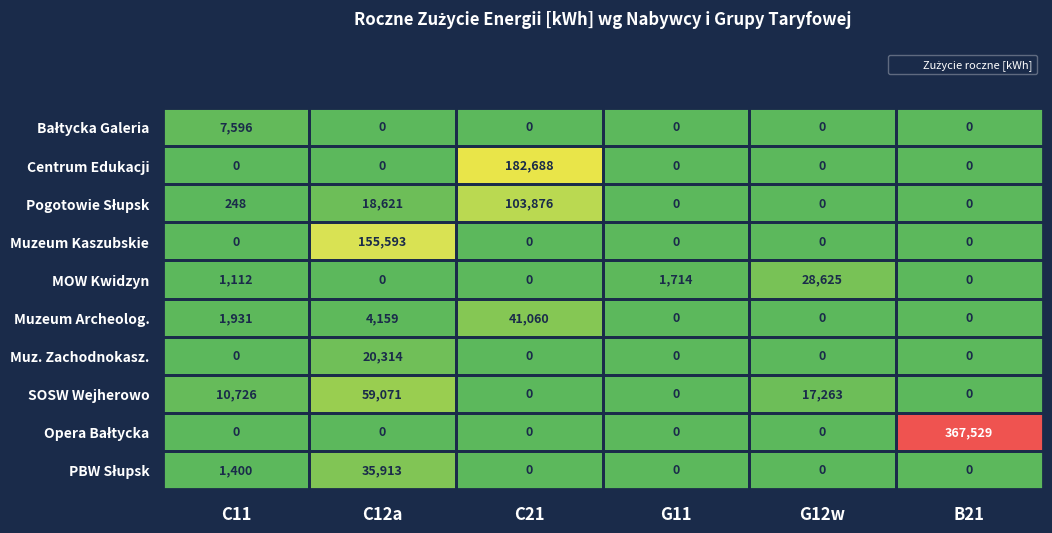

Which series changed the most between C11 and C21?

Centrum Edukacji